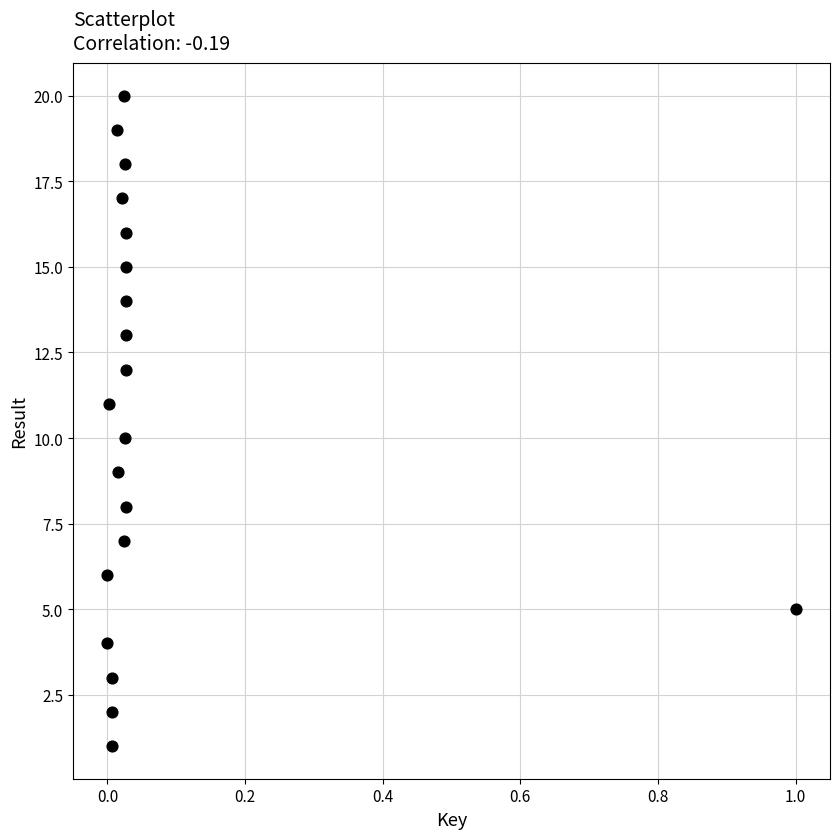

What is the range of Y values (max minus min)?

19